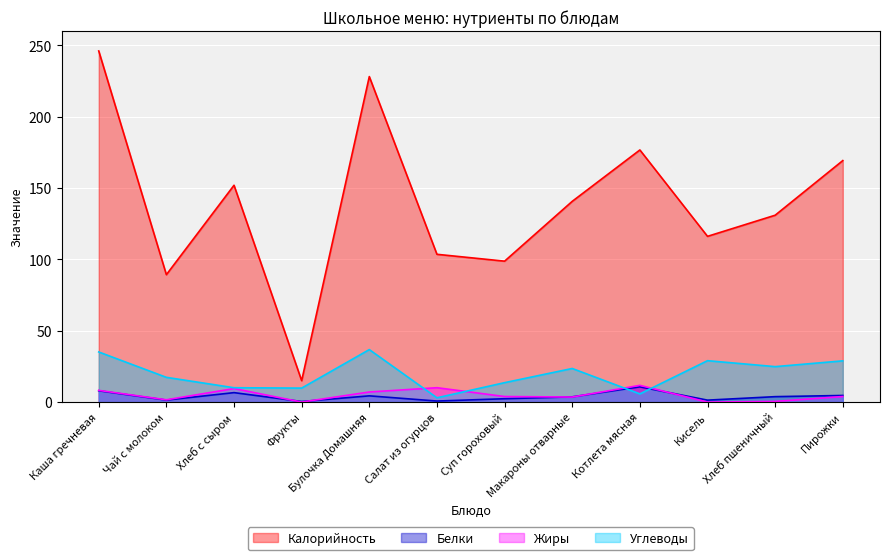

True or false: Калорийность and Жиры intersect in this chart.

False